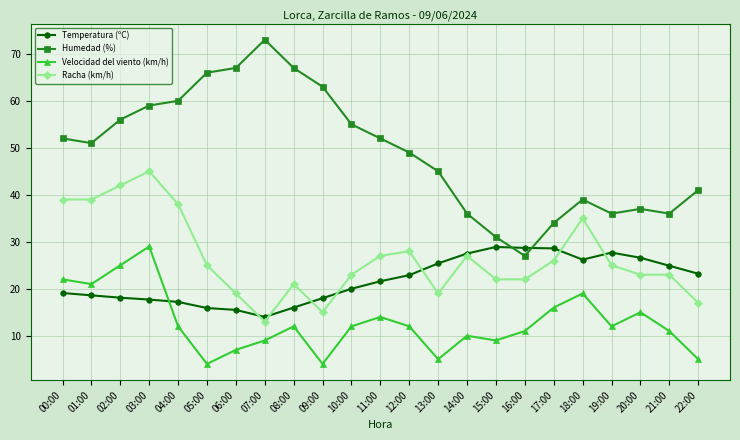

How many categories are shown in the chart?

23